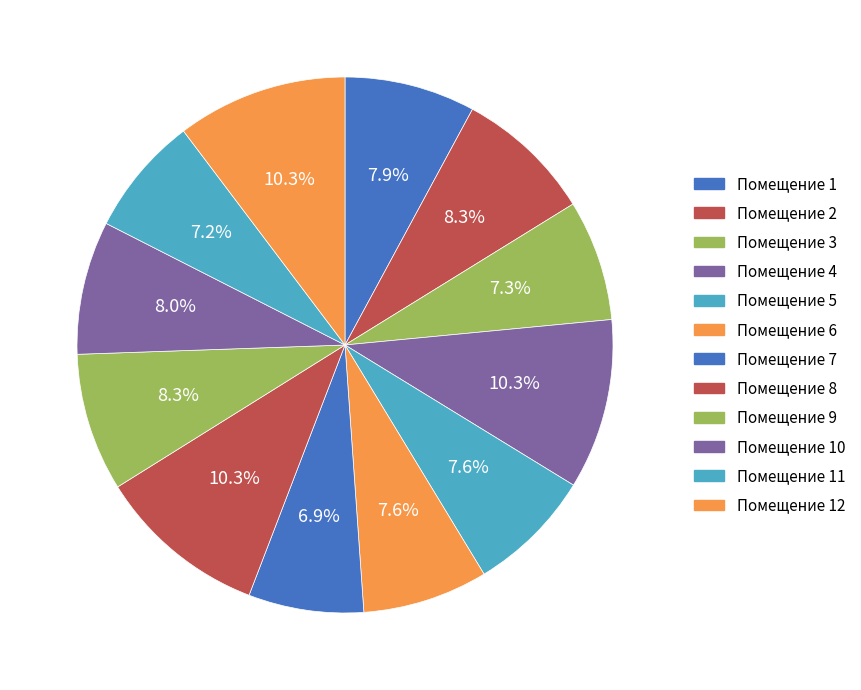

Does any single category account for the majority?

No